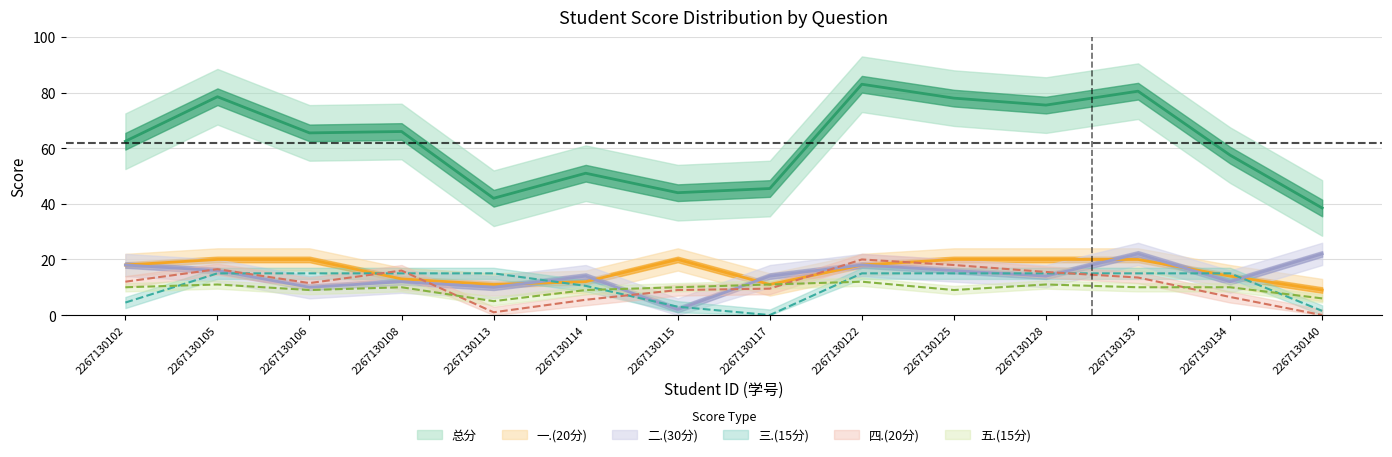

At 2267130115, list the series in order from largest to smallest.

总分, 一.(20分), 五.(15分), 四.(20分), 三.(15分), 二.(30分)